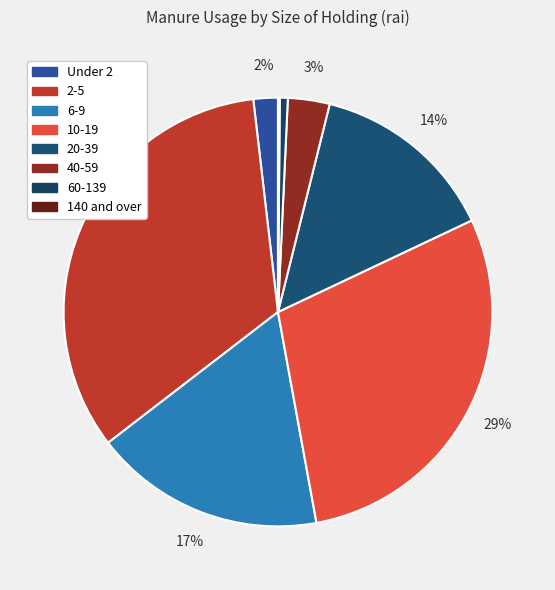

How much of the chart is everything except 20-39?

85.9%